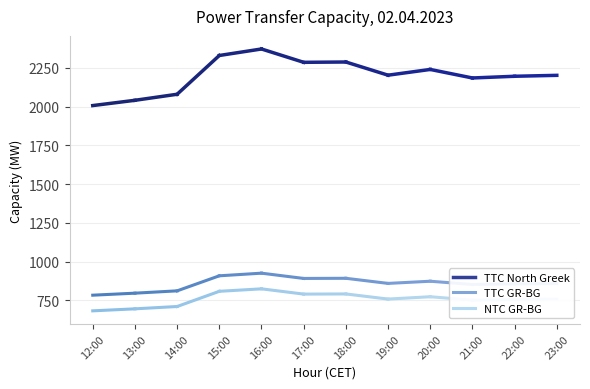

In NTC GR-BG, how many points are higher than both neighbors (excluding endpoints)?

3